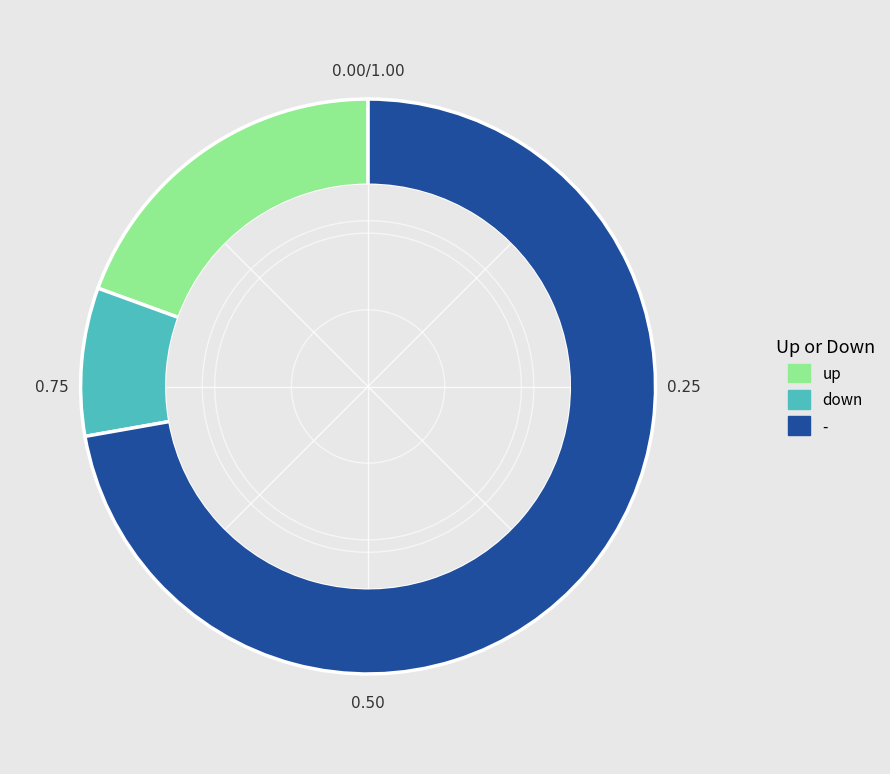

Does up represent more than half of the total?

No